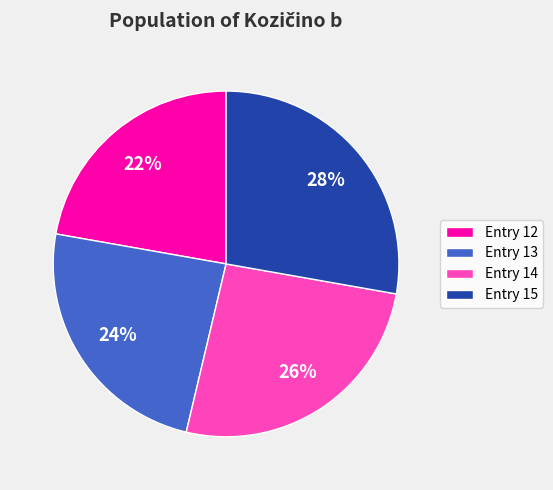

What is the smallest slice in the pie chart?

Entry 12